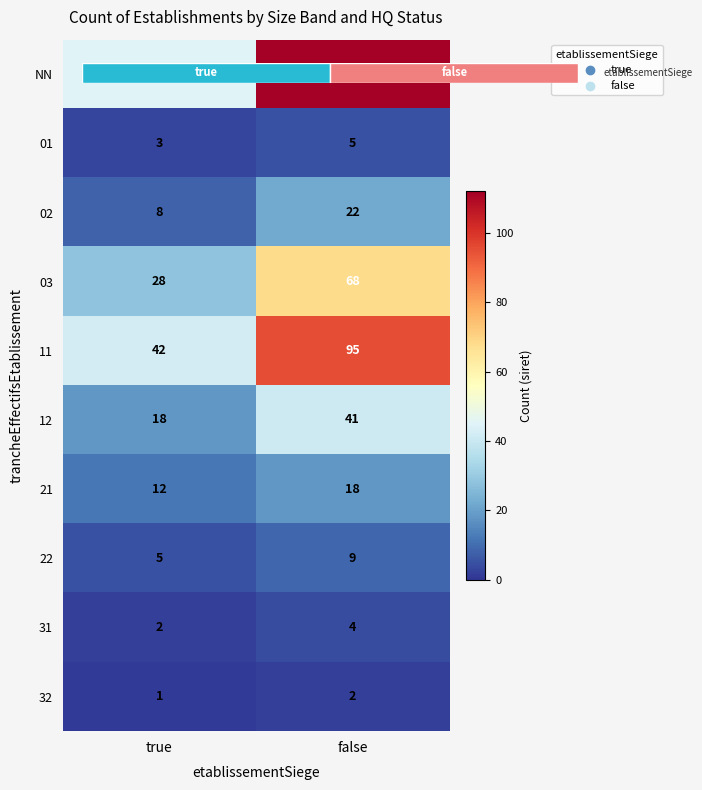

Which category has the lowest value in the 21 series?

true